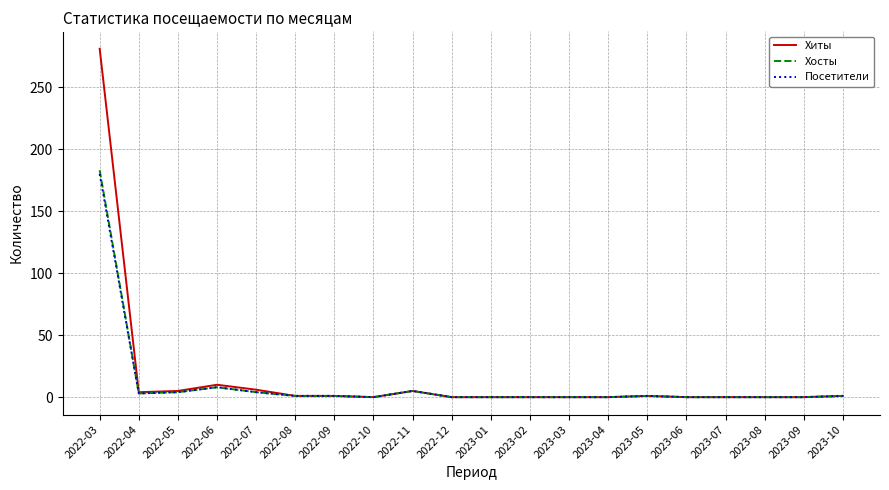

What is the highest value of the Хосты series?

183